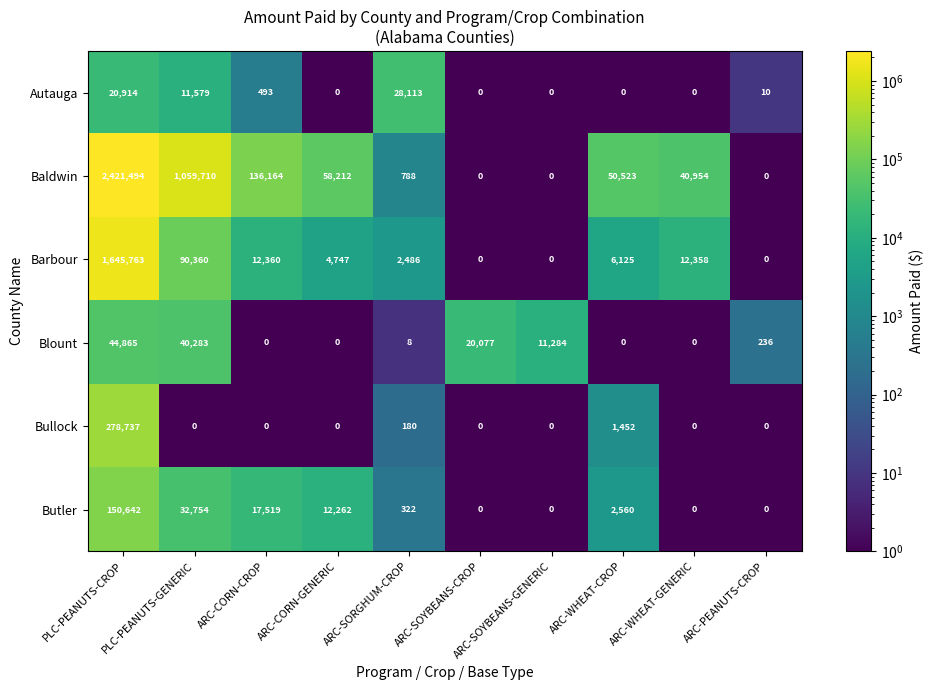

List the series in order of their peak value, lowest first.

Autauga, Blount, Butler, Bullock, Barbour, Baldwin